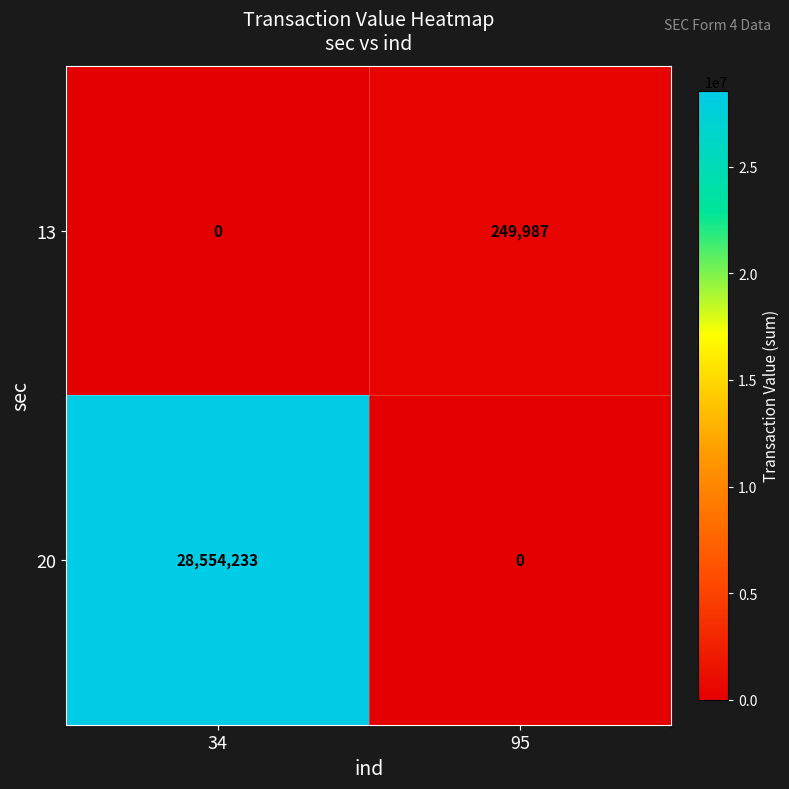

Reading left to right, list all the values displayed in this chart.

13: 0	249987
20: 28554233	0